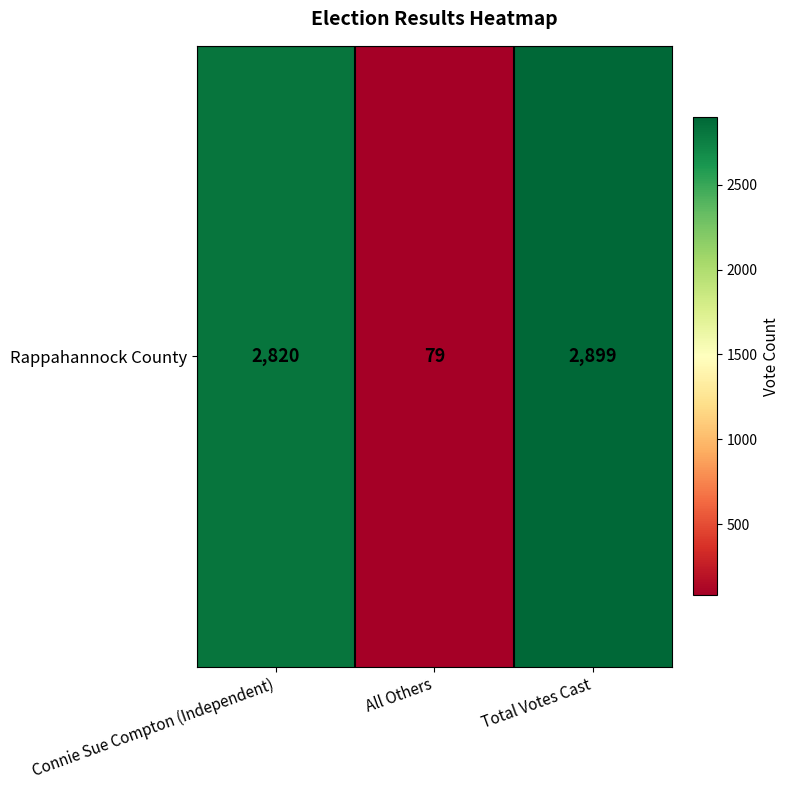

Reading left to right, what are all the values shown in this chart?

2820	79	2899